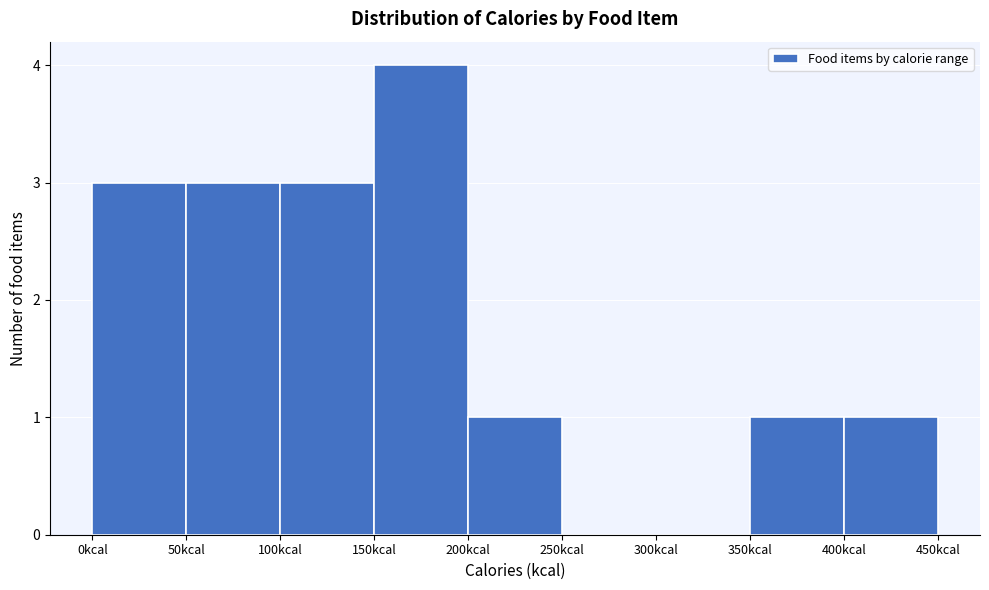

Reading left to right, transcribe this chart: for each bar, give the range it covers on the x-axis and its height. The values are not printed on the chart, so give them approximately, as read against the axis.

0 to 50: 3
50 to 100: 3
100 to 150: 3
150 to 200: 4
200 to 250: 1
250 to 300: 0
300 to 350: 0
350 to 400: 1
400 to 450: 1